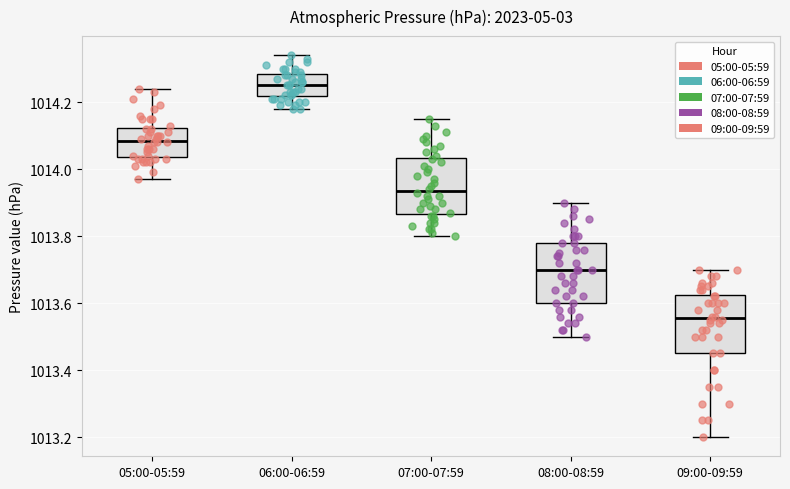

Reading left to right, transcribe this box plot: for each box, give where its median line is, the range the box spans, and where its two whiskers end, as read against the y-axis. The values are not printed on the chart, so give them approximately, as read against the axis.

05:00-05:59: median 1014.08, box 1014.04 to 1014.12, whiskers 1013.98 to 1014.24
06:00-06:59: median 1014.26, box 1014.22 to 1014.28, whiskers 1014.18 to 1014.34
07:00-07:59: median 1013.94, box 1013.86 to 1014.04, whiskers 1013.80 to 1014.16
08:00-08:59: median 1013.70, box 1013.60 to 1013.78, whiskers 1013.50 to 1013.90
09:00-09:59: median 1013.56, box 1013.46 to 1013.62, whiskers 1013.20 to 1013.70